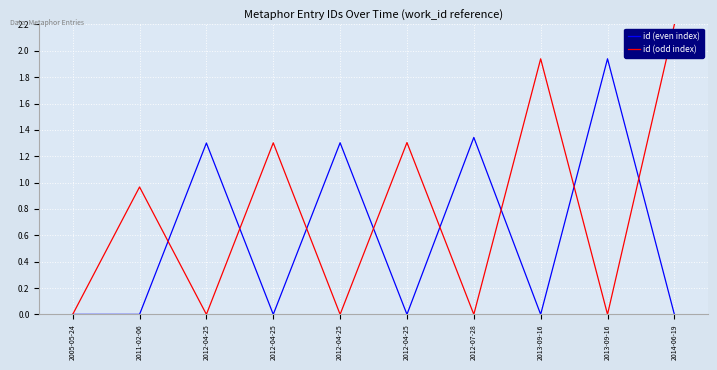

What are all the series names shown in the legend?

id (even index), id (odd index)